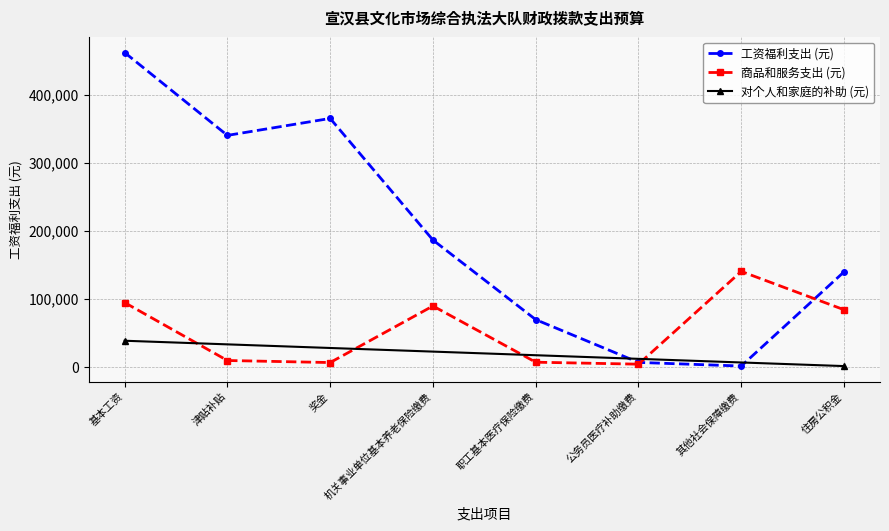

True or false: the data shows 70014 at 职工基本医疗保险缴费.

True